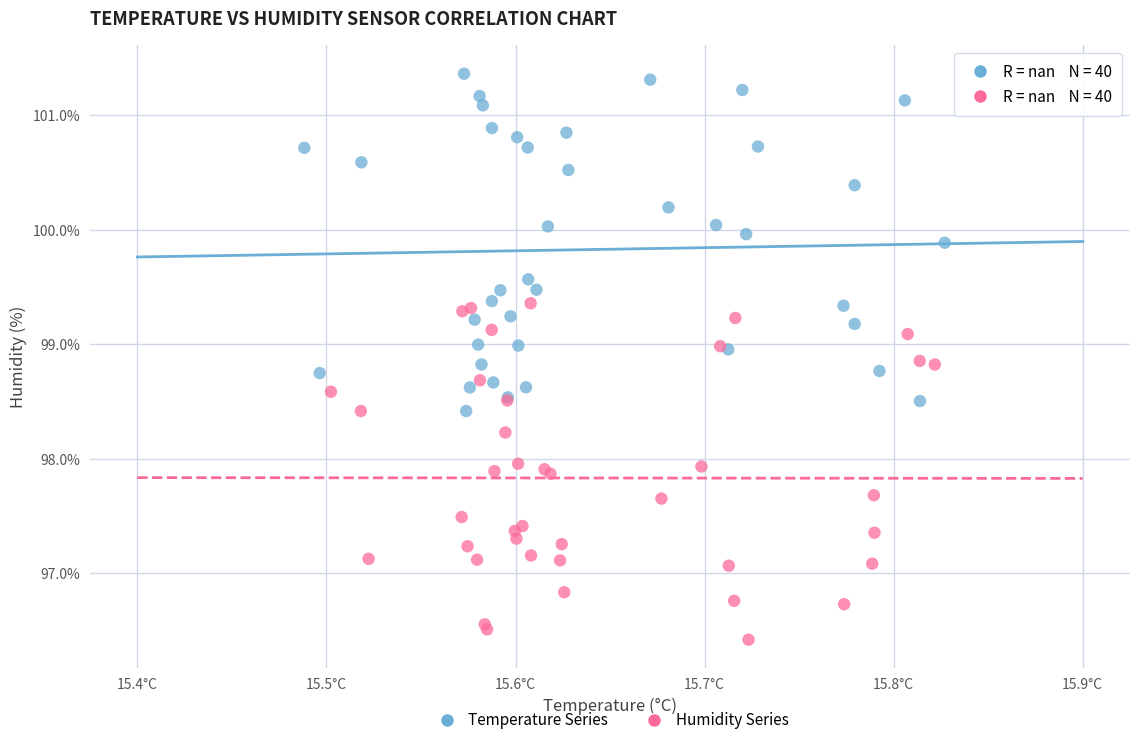

Which series contains the lowest Y value?

Humidity Series